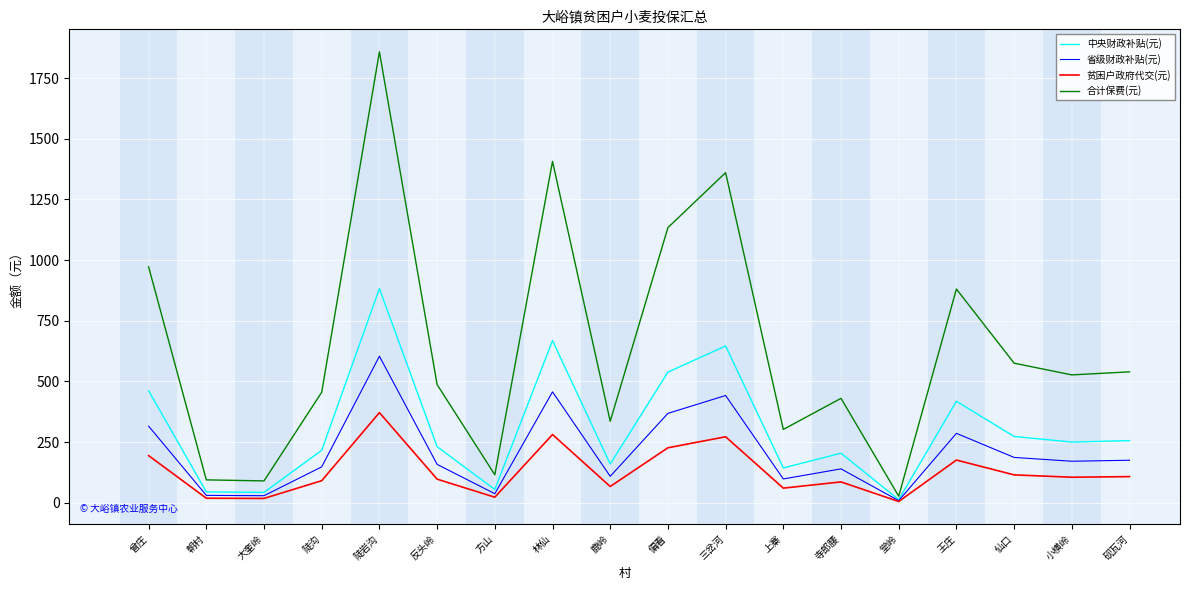

Which series has the widest spread of values?

合计保费(元)